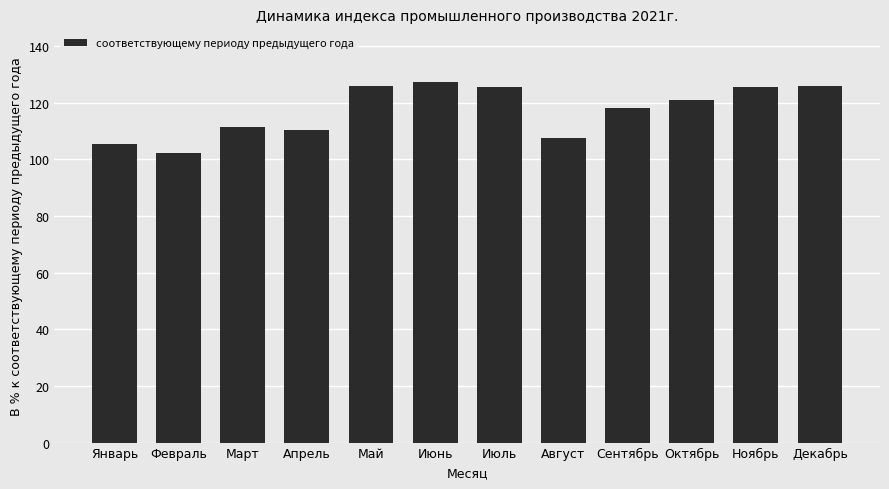

What position from the left is Октябрь?

10